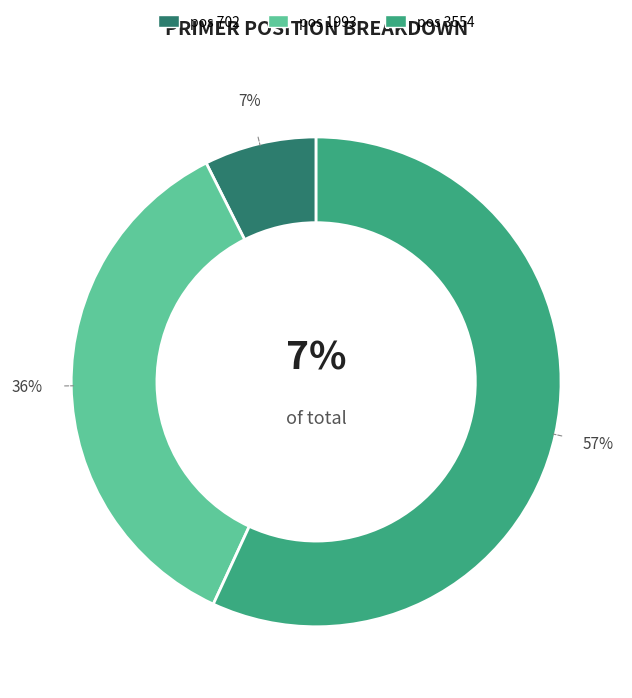

To the nearest percent, what portion does 3554 represent?

57%